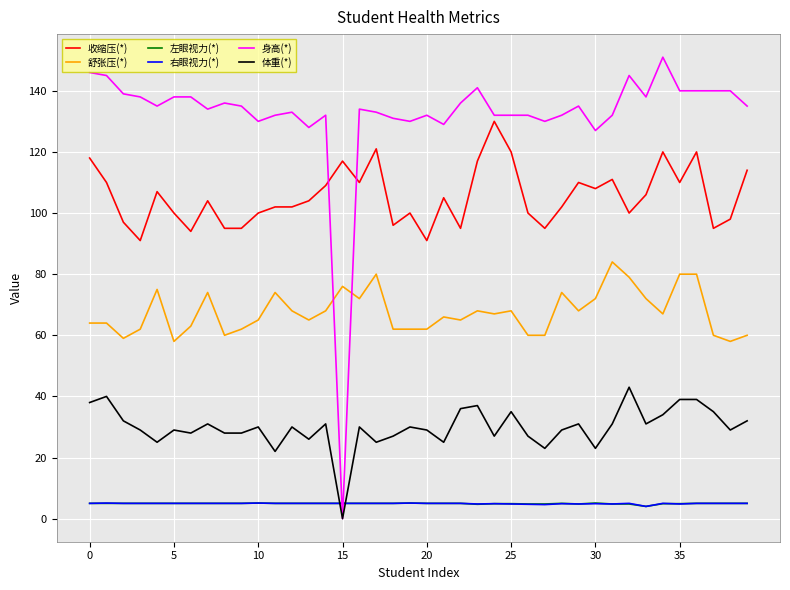

What is the highest value of the 左眼视力(*) series?

5.1